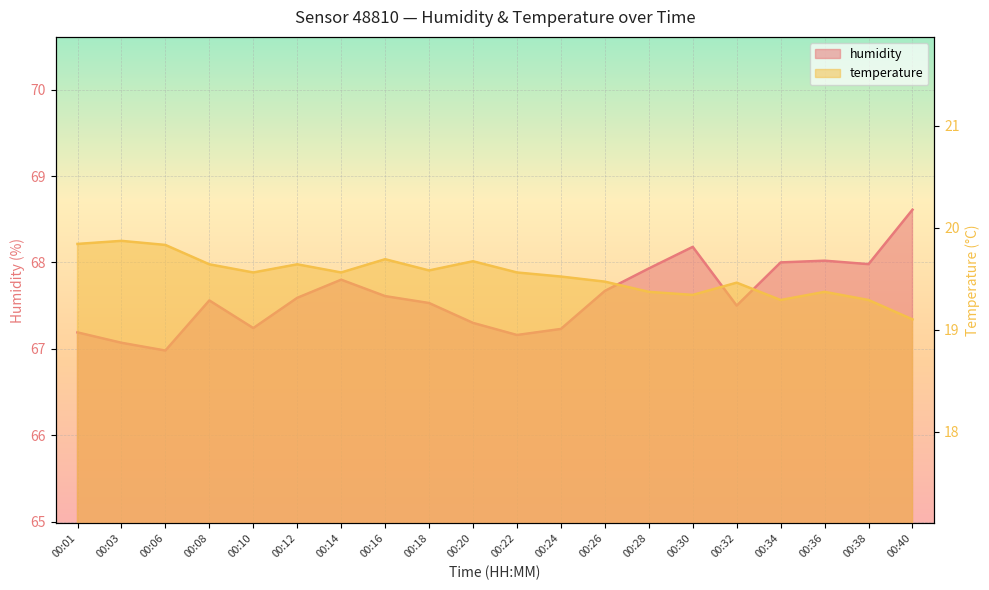

Reading right to left, transcribe all the data shown in this chart.

humidity: 68.6	68.0	68.0	68.0	67.5	68.2	67.9	67.7	67.2	67.2	67.3	67.5	67.6	67.8	67.6	67.2	67.6	67.0	67.1	67.2
temperature: 19.1	19.3	19.4	19.3	19.5	19.3	19.4	19.5	19.5	19.6	19.7	19.6	19.7	19.6	19.6	19.6	19.6	19.8	19.9	19.8